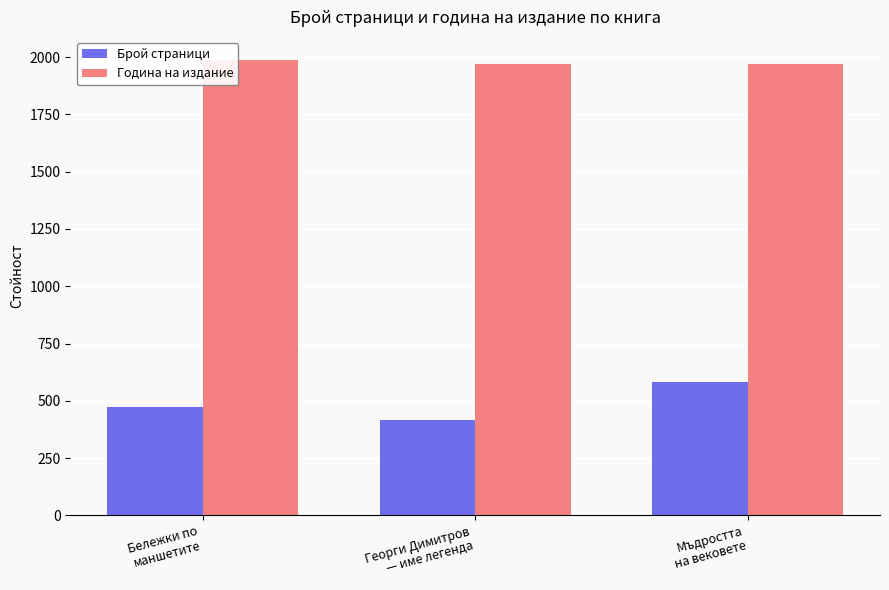

Which category has the highest value across all series?

Бележки по
маншетите